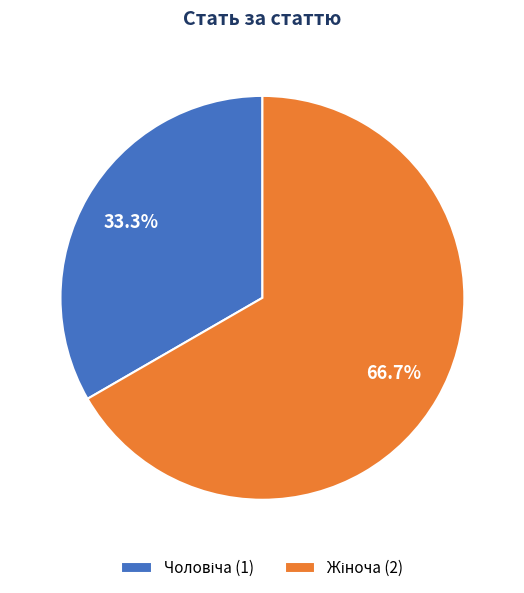

Is there a majority slice in this chart?

Yes